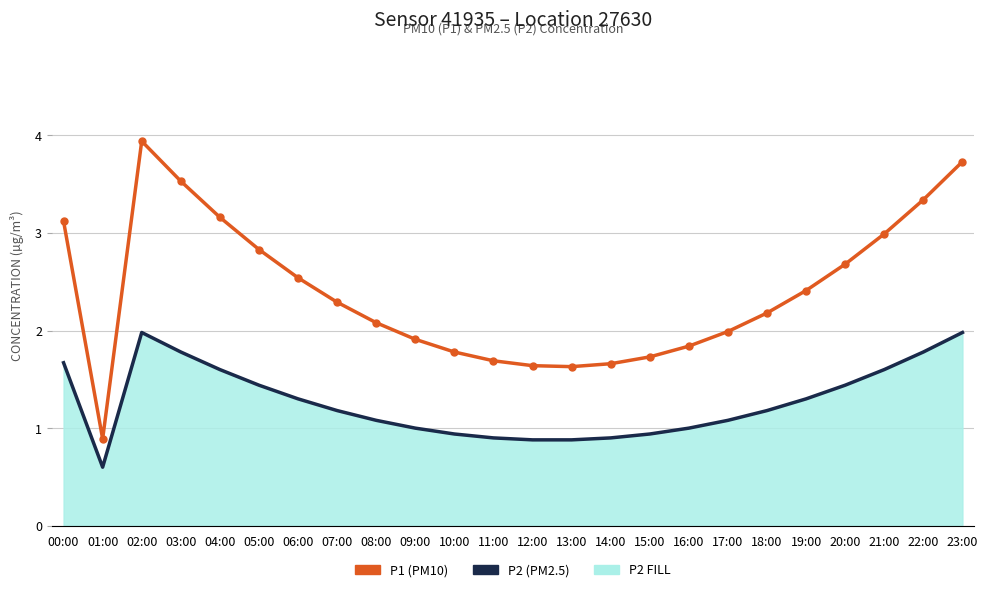

Read the P1 (PM10) value at 13:00.

1.6